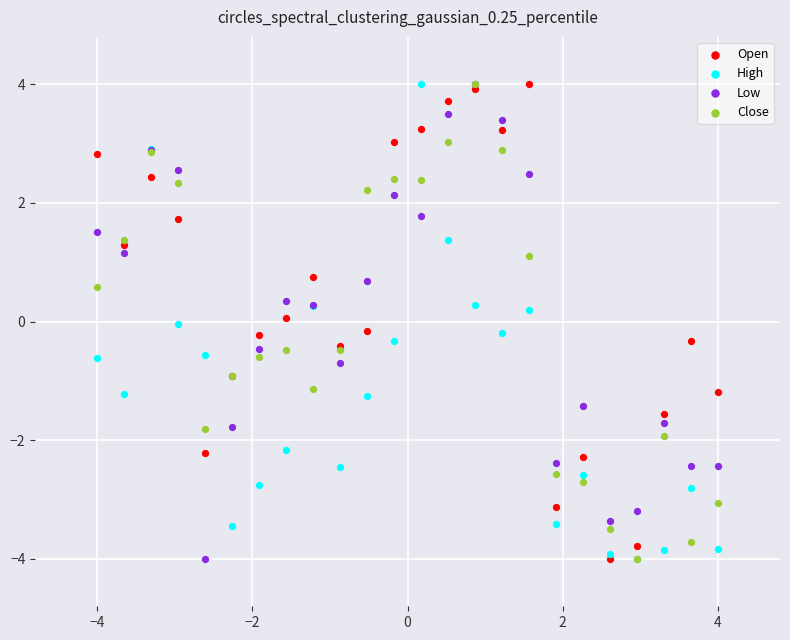

What are all the series names shown in the legend?

Open, High, Low, Close